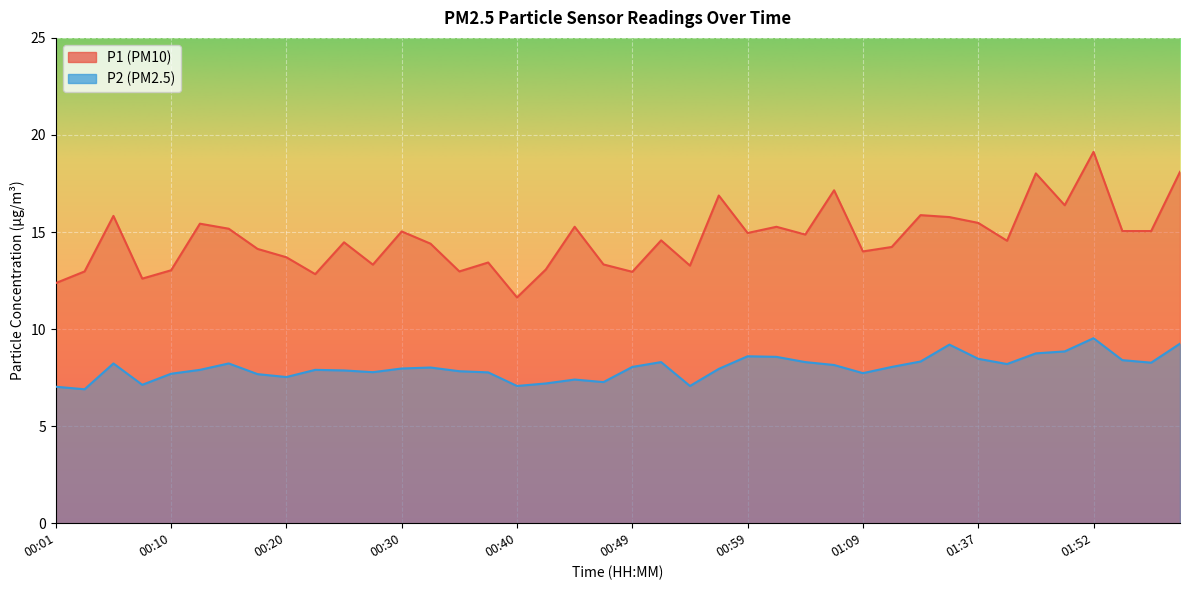

What is the difference between the maximum and minimum values in the P2 series?

2.6